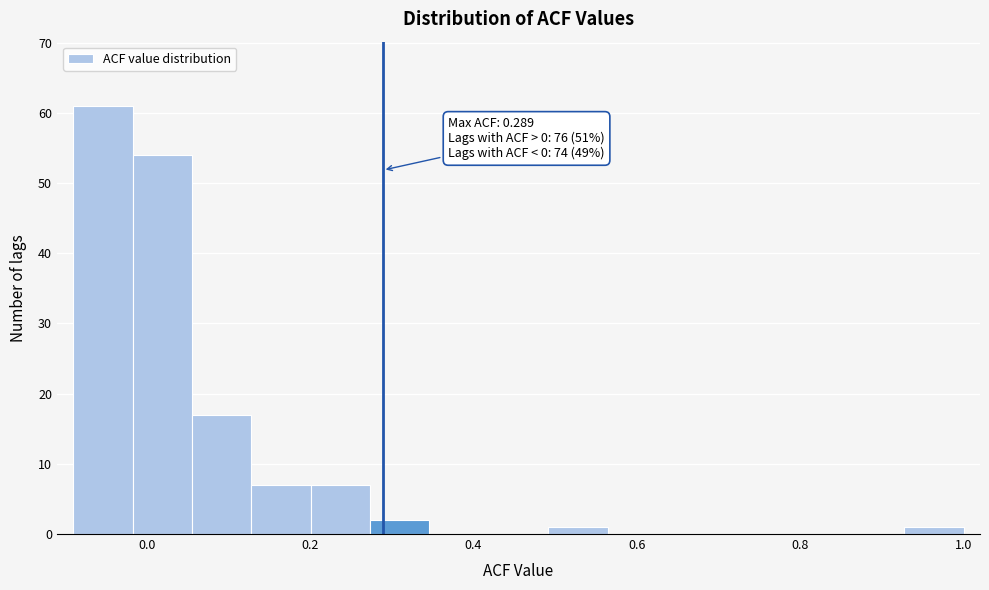

Around what value on the x-axis is the tallest bar? Give the approximate position of its centre, as read against the axis.

-0.06